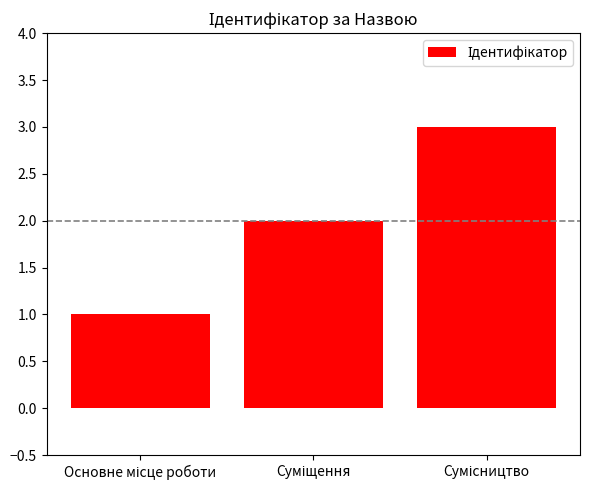

What is the greatest value displayed?

3